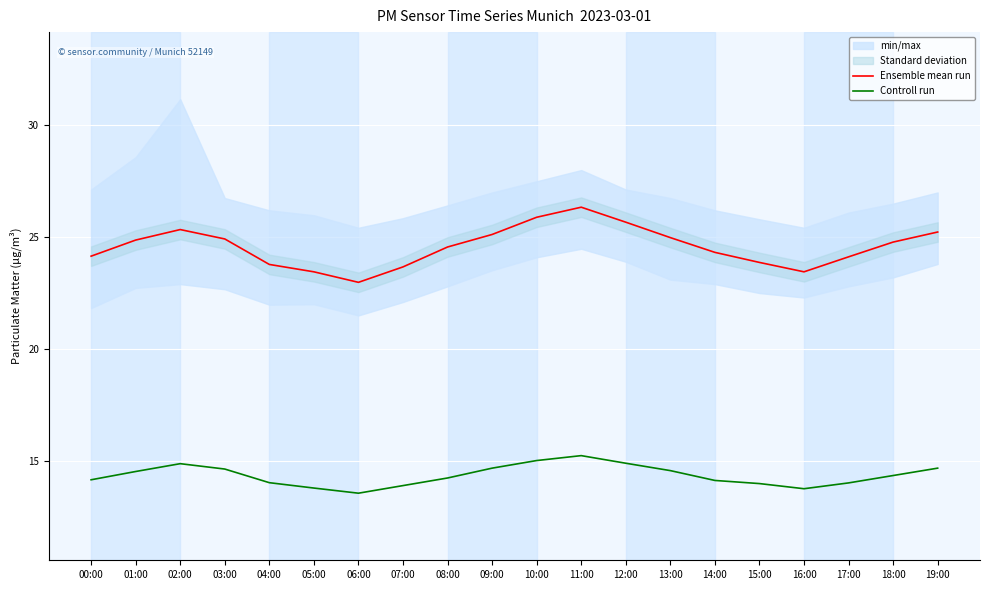

Where is the first local minimum for Ensemble mean run?

06:00